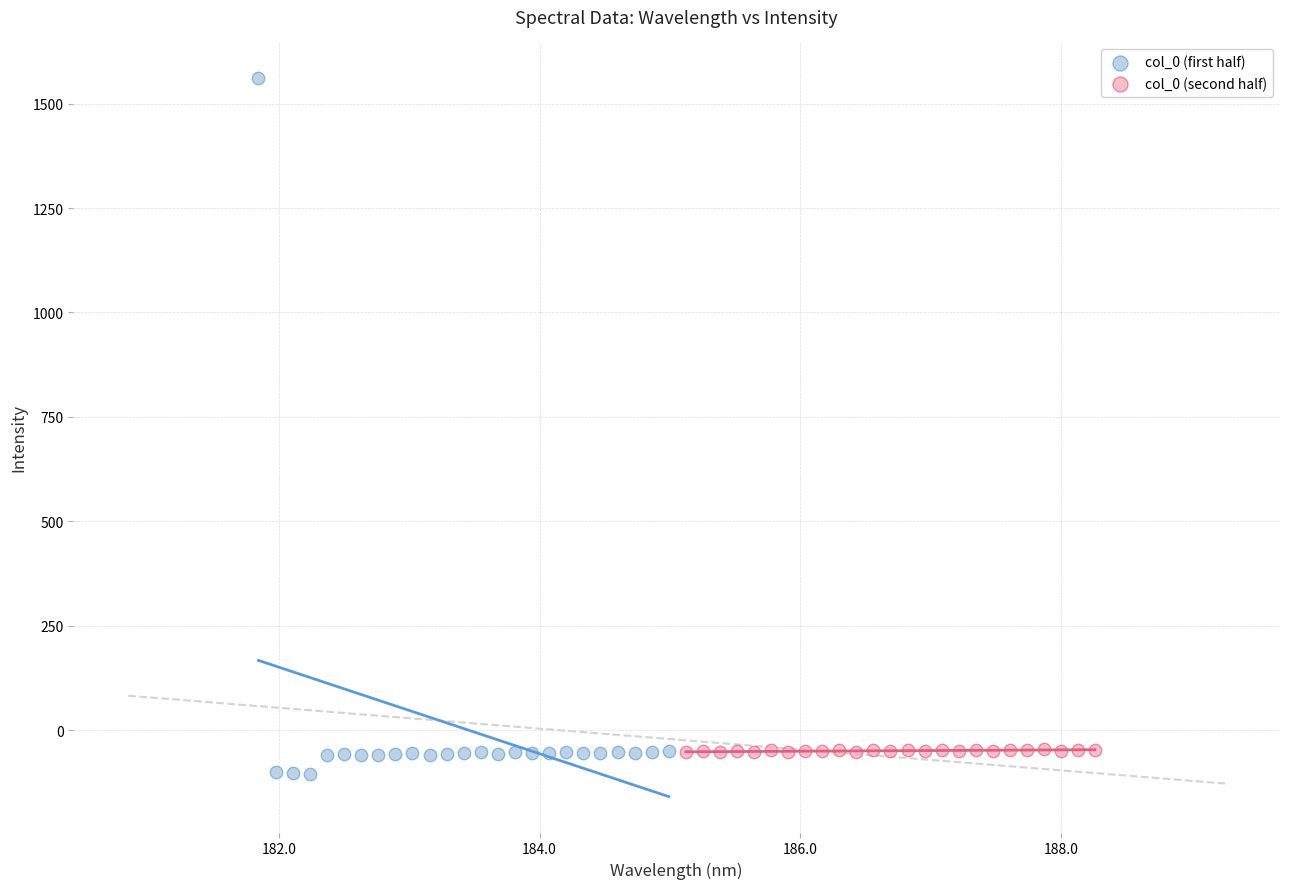

Which series reaches the maximum Y coordinate?

col_0 (first half)